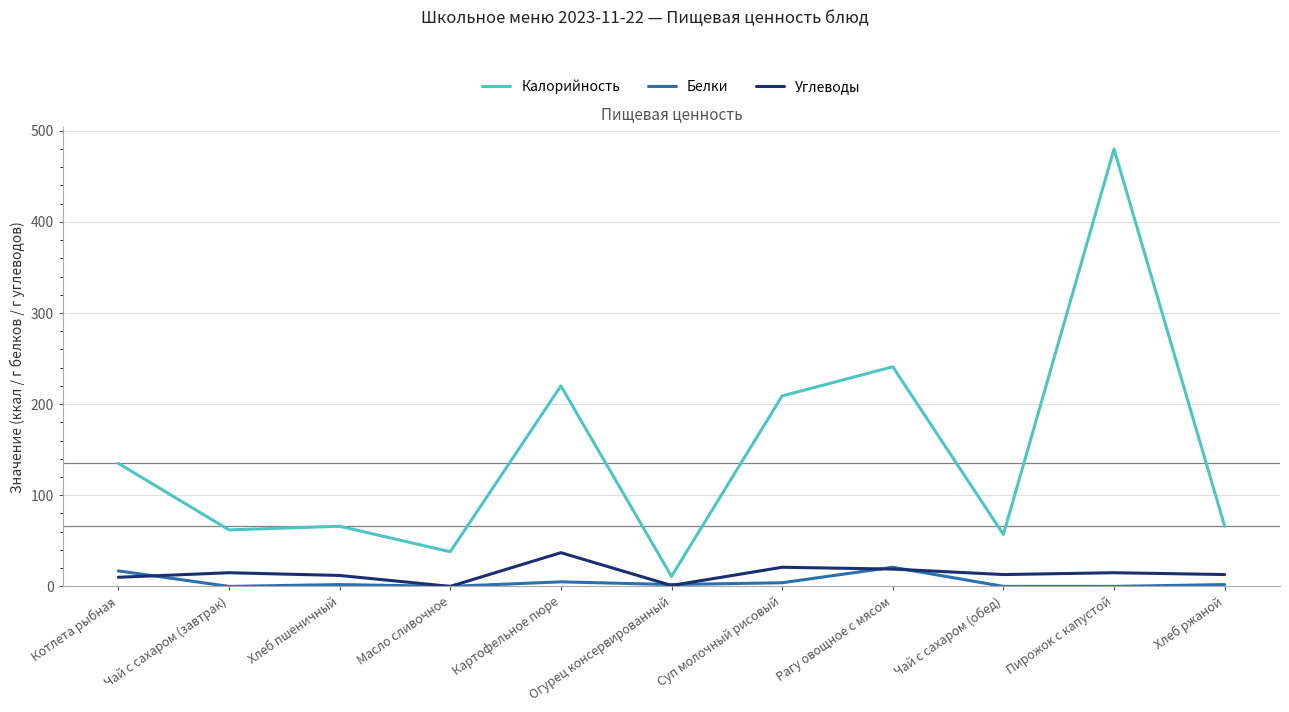

True or false: Калорийность and Белки cross at least once.

False